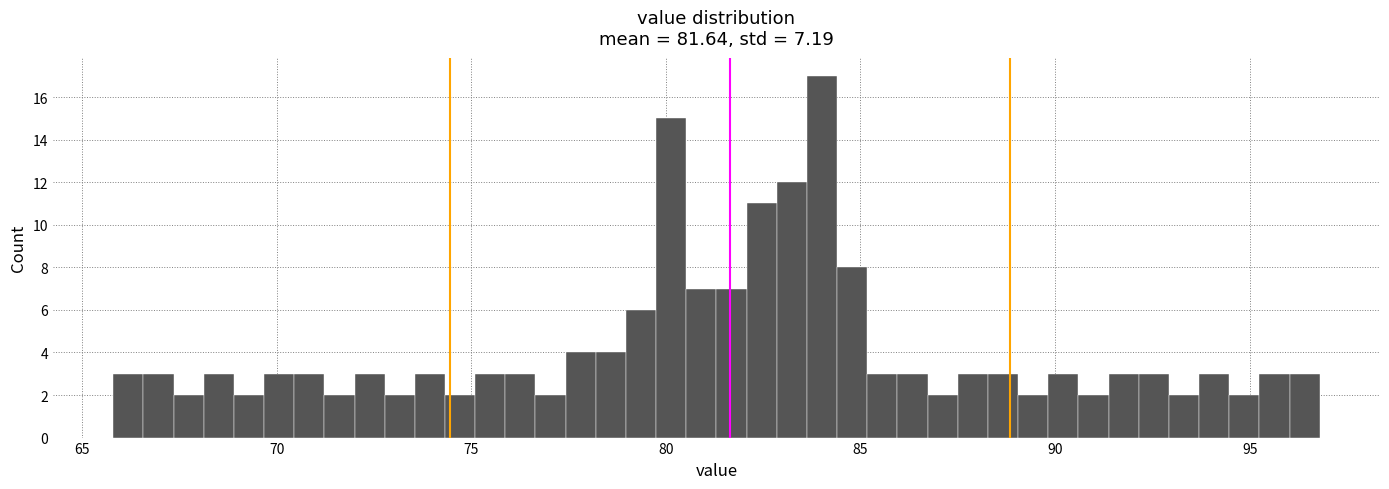

Read against the x-axis, roughly where is the centre of the tallest bar?

84.0